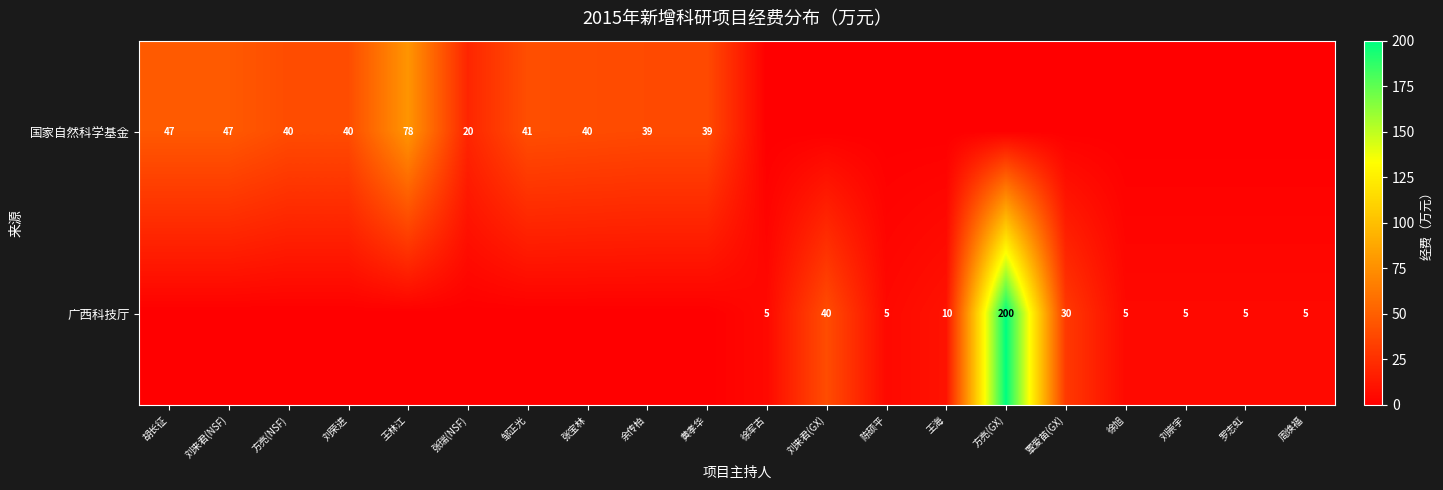

At which category is the sum across all series the highest?

方亮(GX)